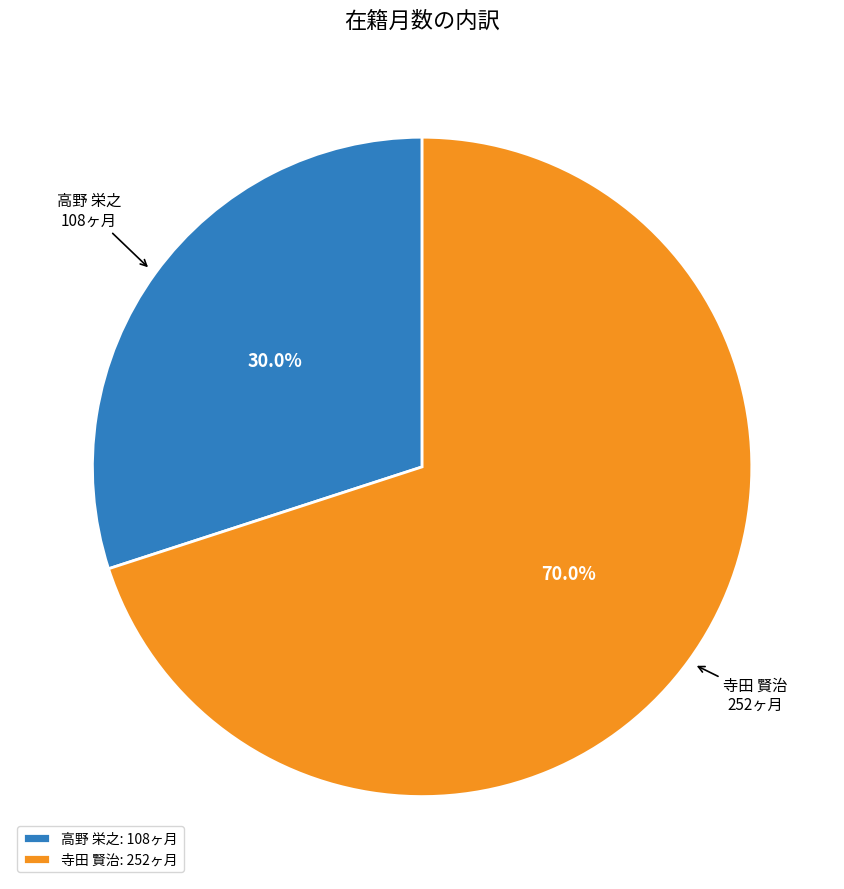

What percentage do 寺田 賢治 and 高野 栄之 together represent?

100.0%